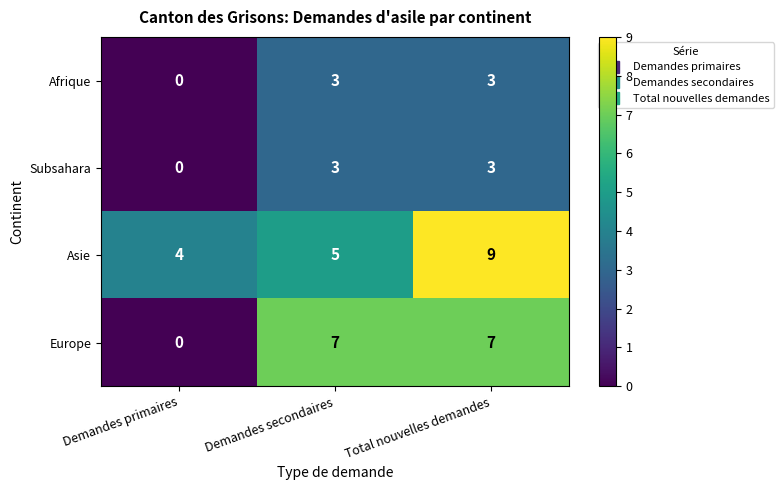

What is the difference between the highest and lowest values at Total nouvelles demandes?

6